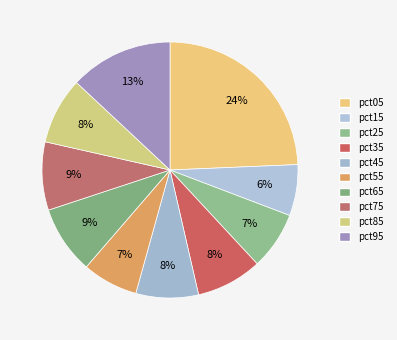

Does any single category account for the majority?

No